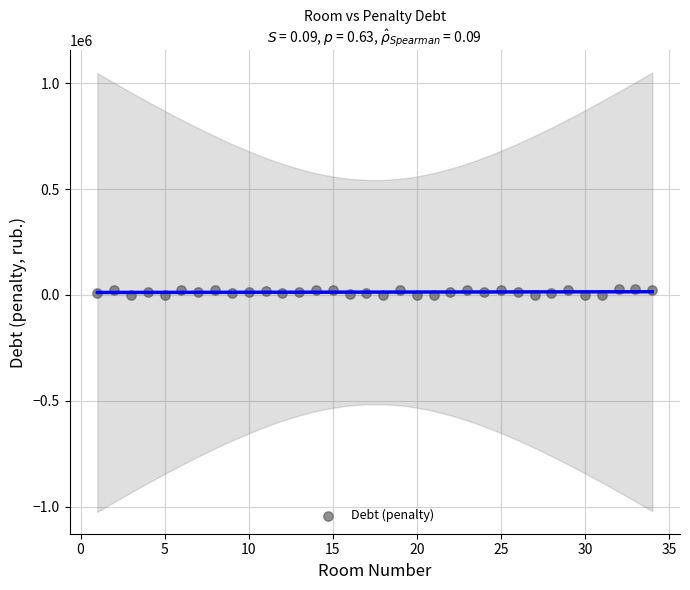

What is the range of Y values (max minus min)?

29777.0